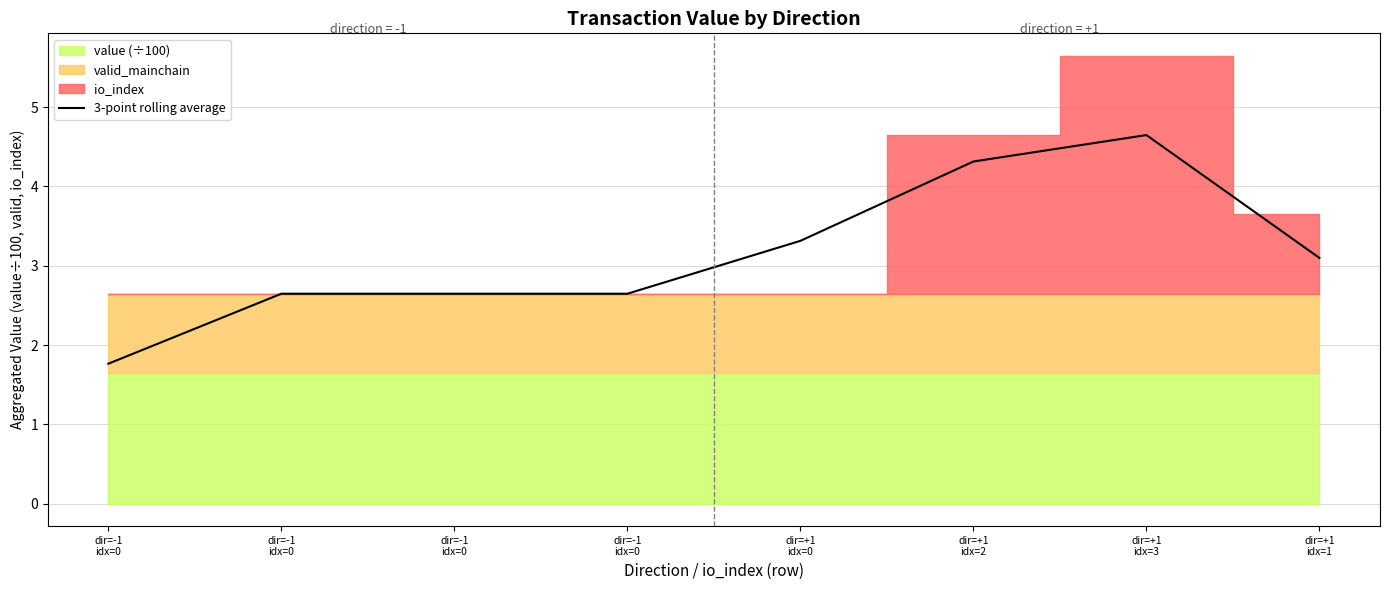

What is the difference between the values at dir=+1
idx=3 and dir=-1
idx=0?

2.0